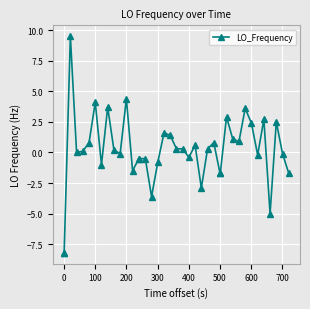

What is the value of the 16th point from the left?

-0.5